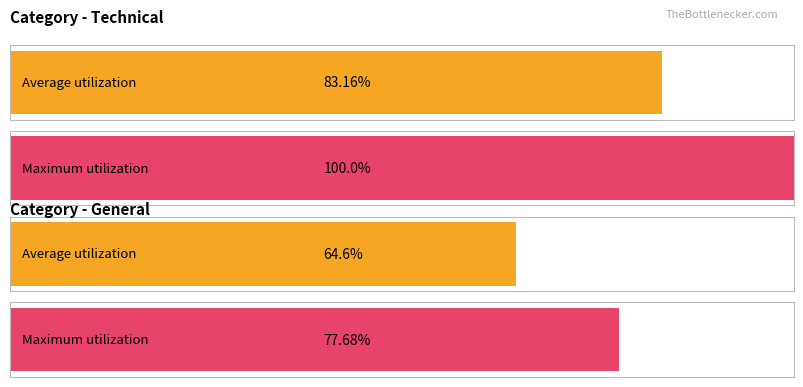

Which series has the largest total across all categories?

Maximum utilization